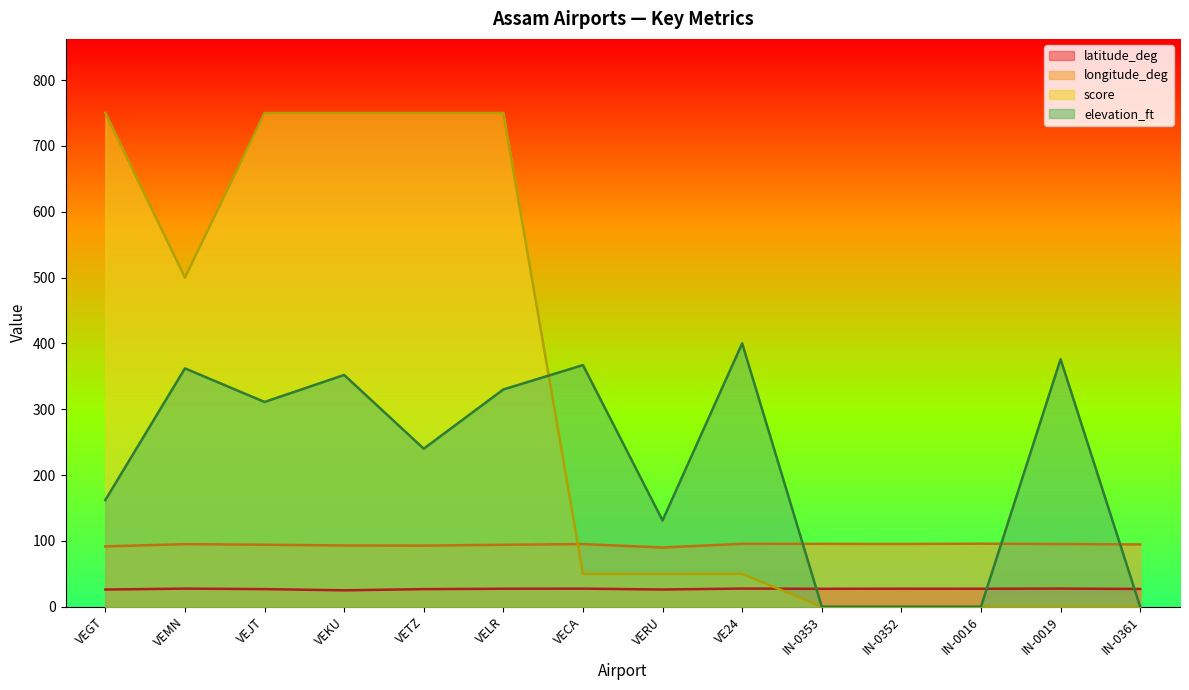

How many interior local valleys does the latitude_deg series have?

4